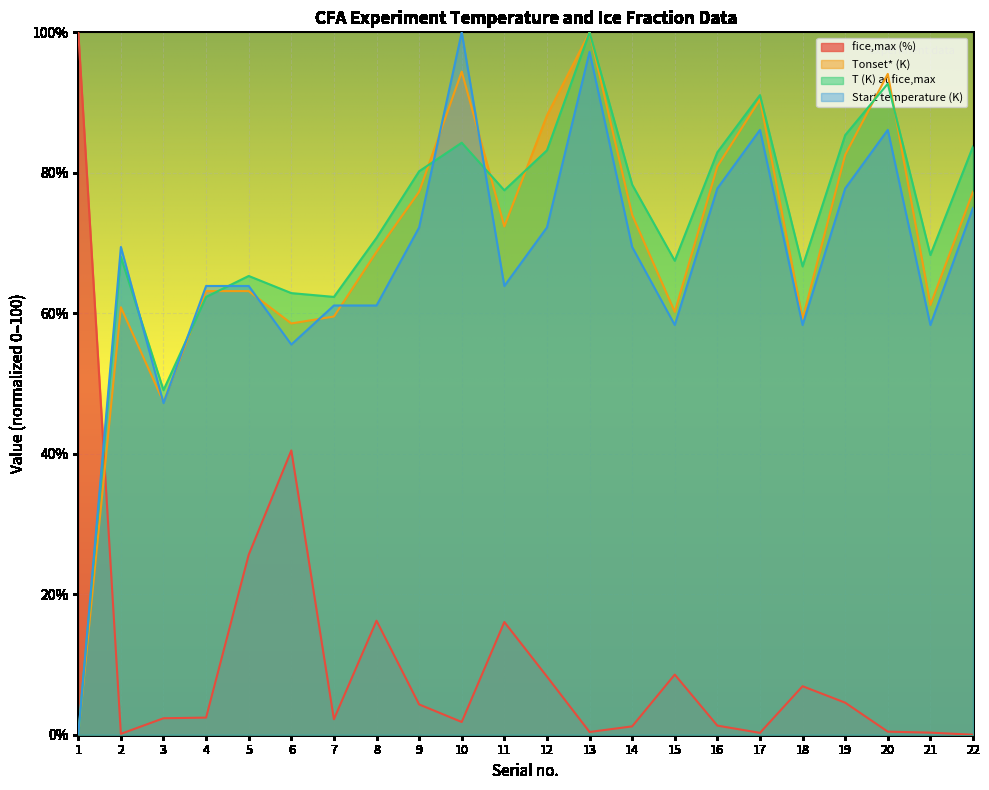

Does the chart display data point markers on the line(s)?

No